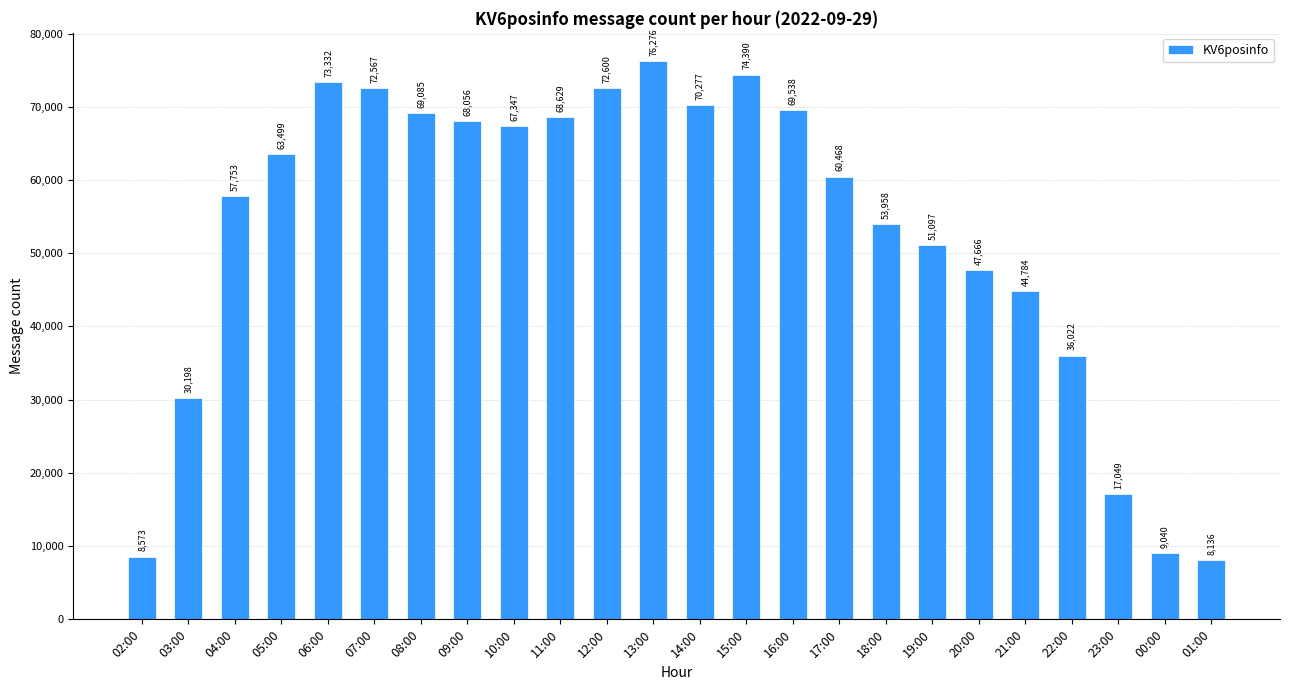

At which label is the value closest to 42206?

21:00